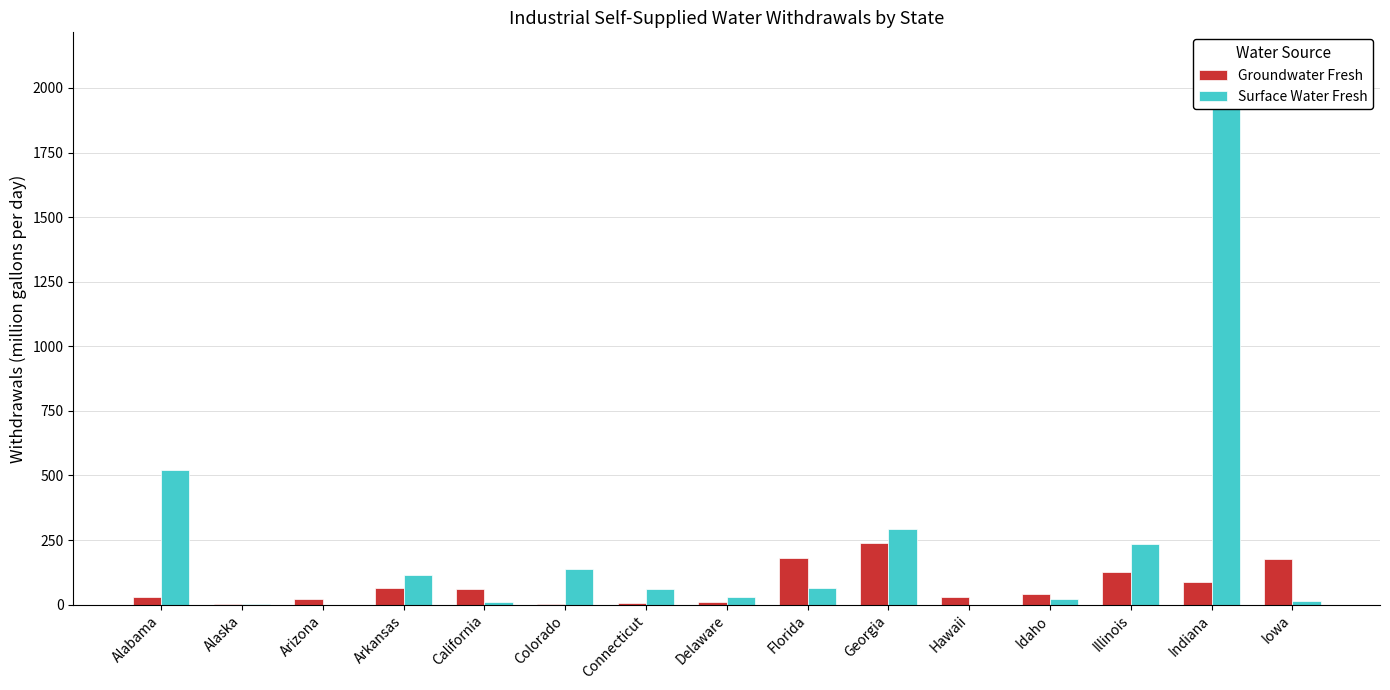

Which series has the largest range (max minus min)?

Surface Water Fresh